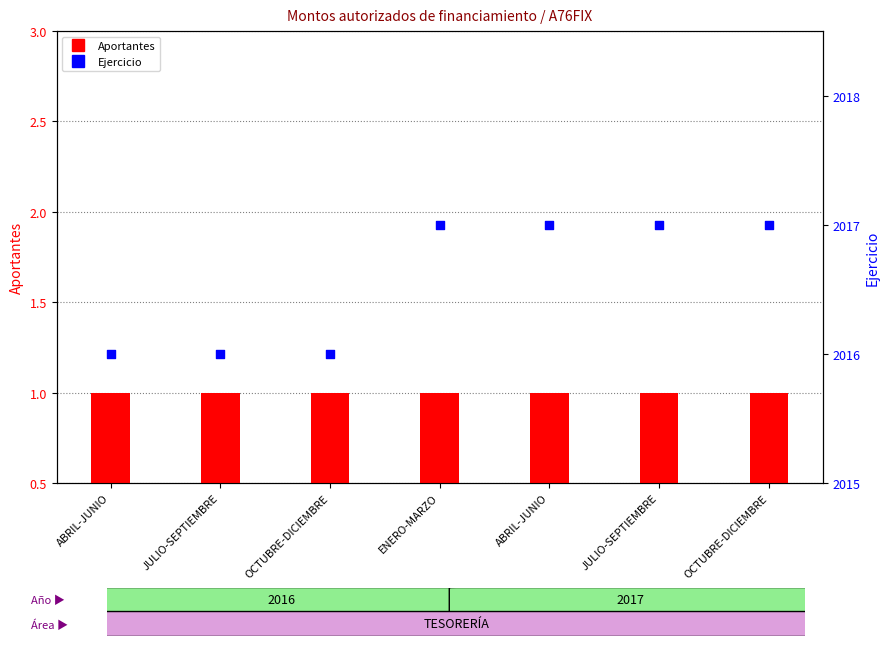

What are all the series names shown in the legend?

Aportantes, Ejercicio